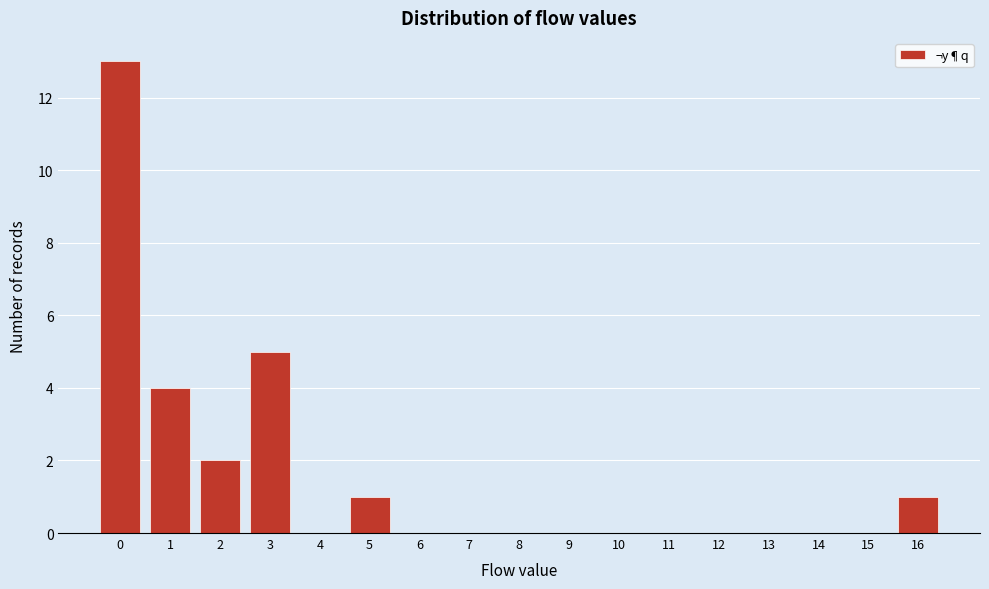

How tall is the bar that spans -0.5 to 0.5 on the x-axis? The values are not printed on the chart, so give them approximately, as read against the axis.

13